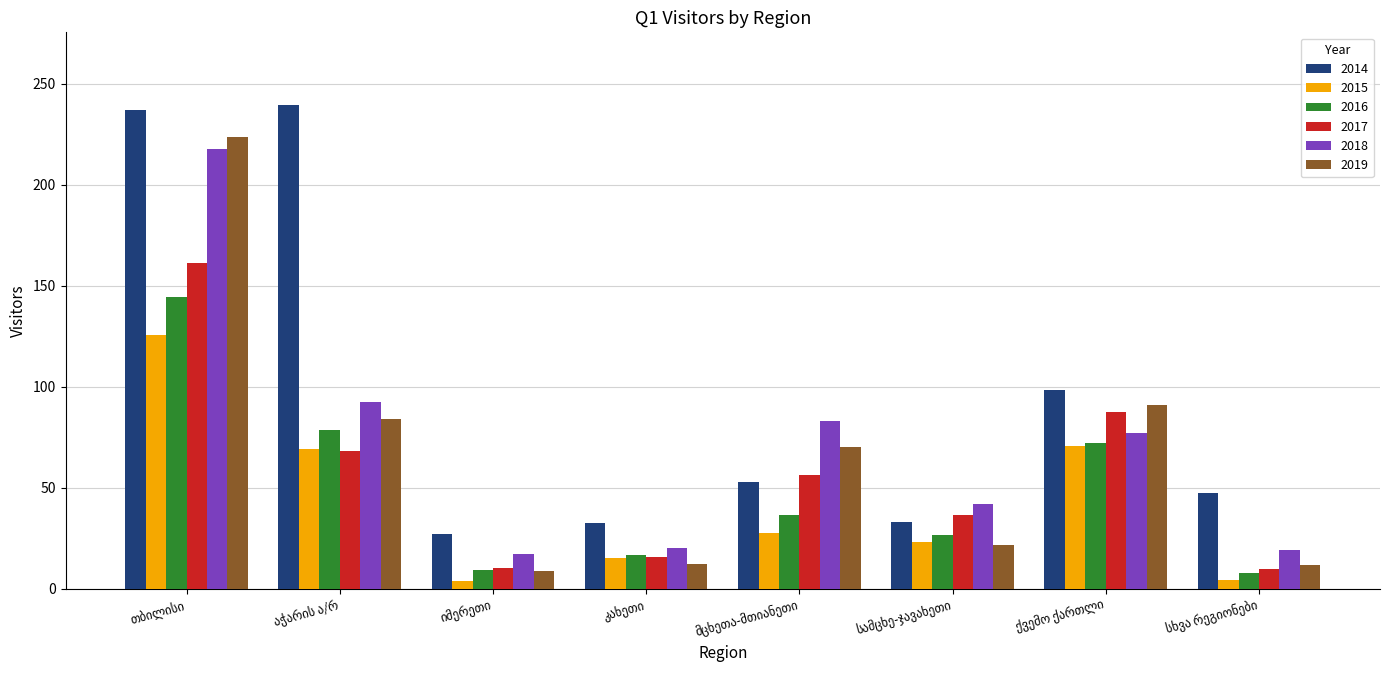

Which series has the largest total across all categories?

2014